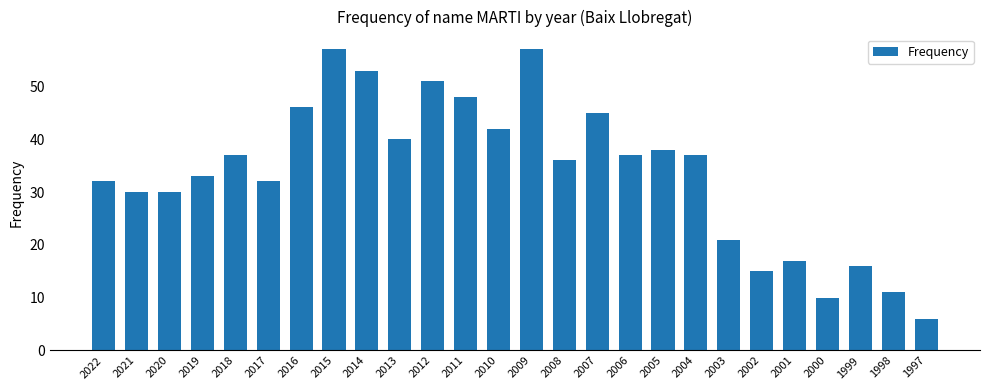

What is the maximum value shown in the chart?

57